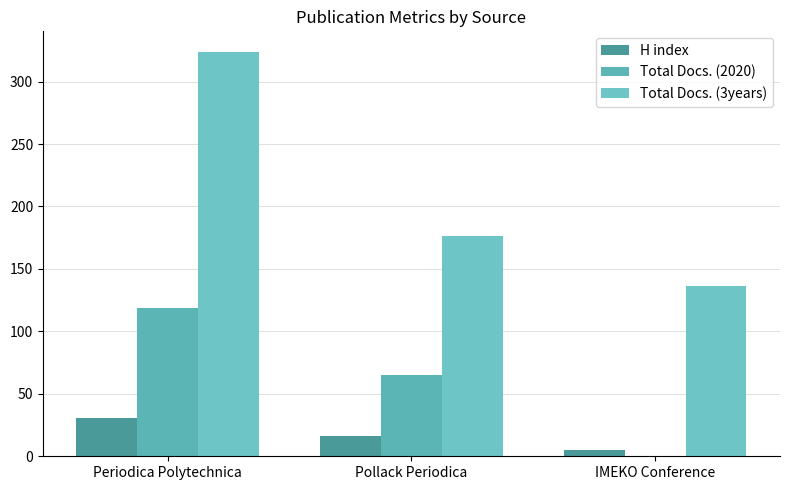

Which series has the largest total across all categories?

Total Docs. (3years)